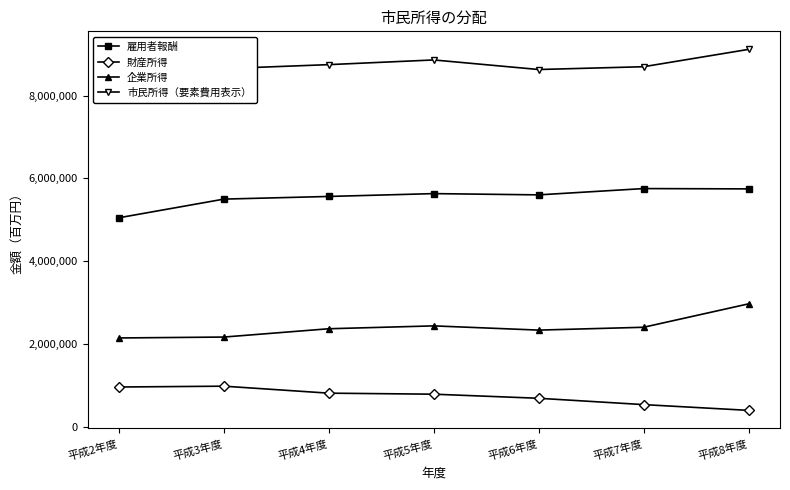

Reading left to right, list all the values displayed in this chart.

雇用者報酬: 5050257	5500581	5564730	5633274	5603009	5755010	5747273
財産所得: 962674	982670	813872	789161	690502	537496	398549
企業所得: 2147059	2169129	2369691	2439030	2336824	2405416	2970754
市民所得（要素費用表示）: 8159990	8652380	8748293	8861465	8630335	8697922	9116576